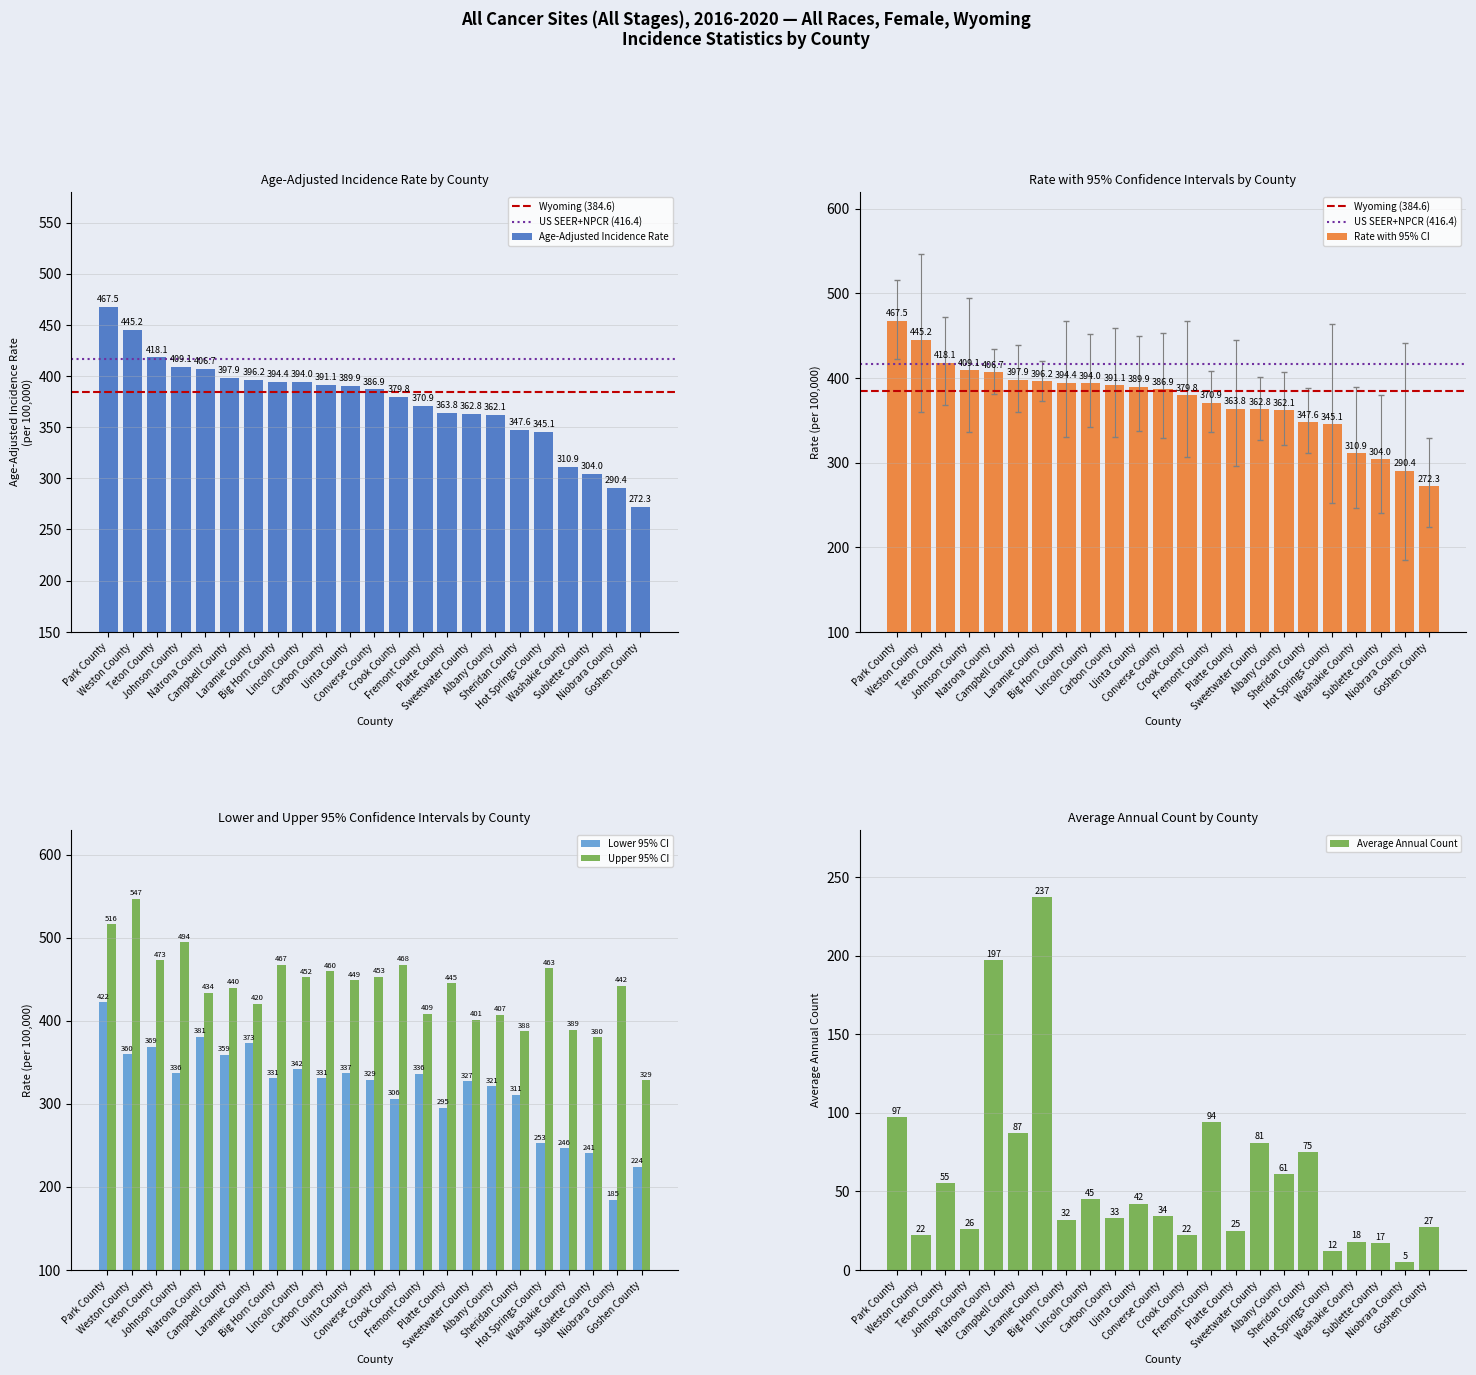

Which series has the widest spread of values?

Lower 95% CI